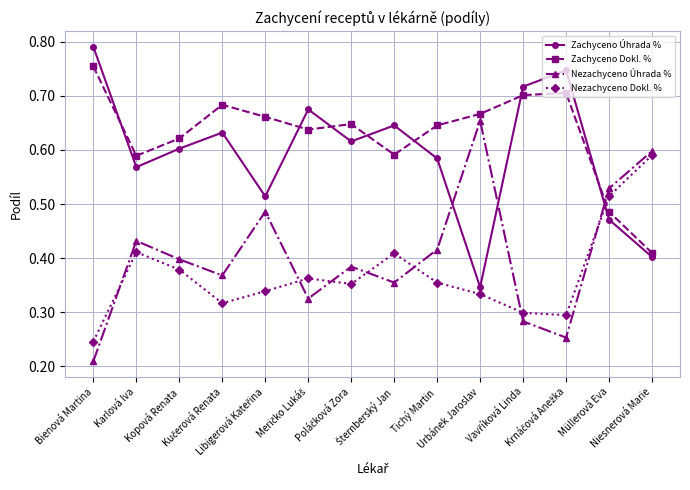

Is it true that Nezachyceno Dokl. % equals 0.3 at Müllerová Eva?

False